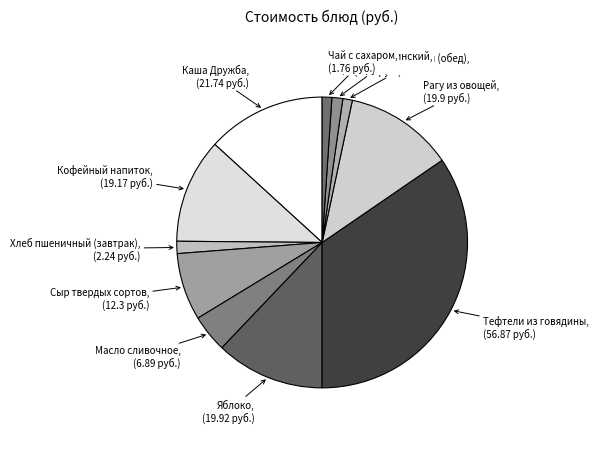

Which category has the smallest portion of the pie?

Хлеб пшеничный (обед)